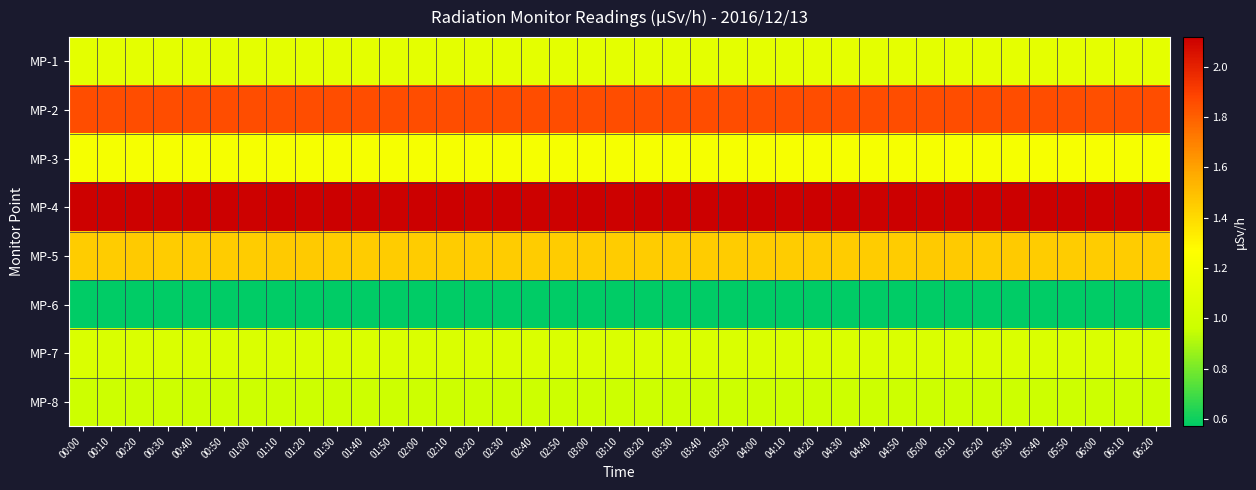

At which category is the sum across all series the highest?

06:20